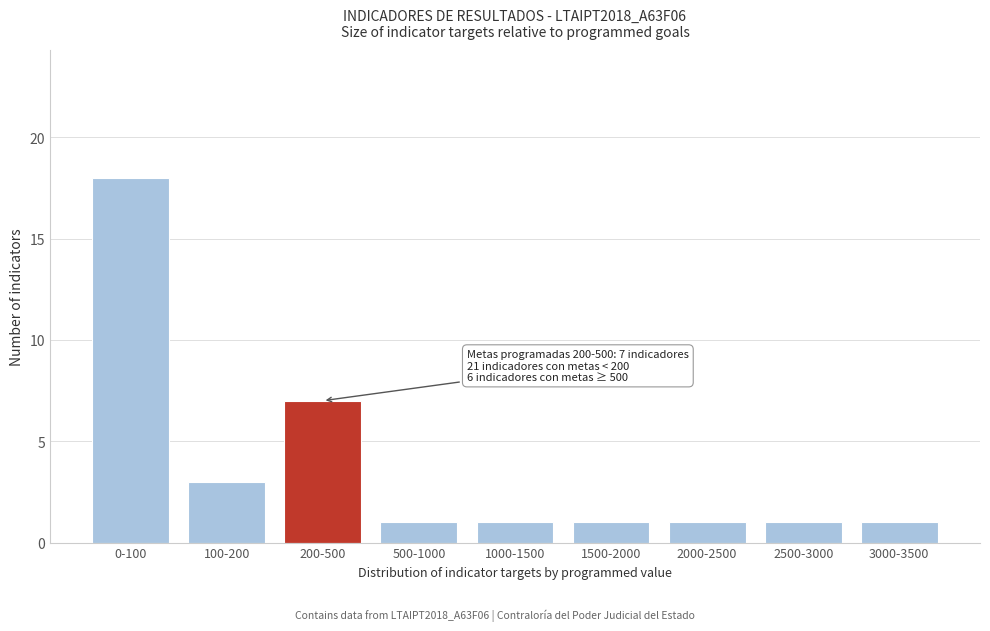

Reading left to right, list all the values displayed in this chart.

18	3	7	1	1	1	1	1	1